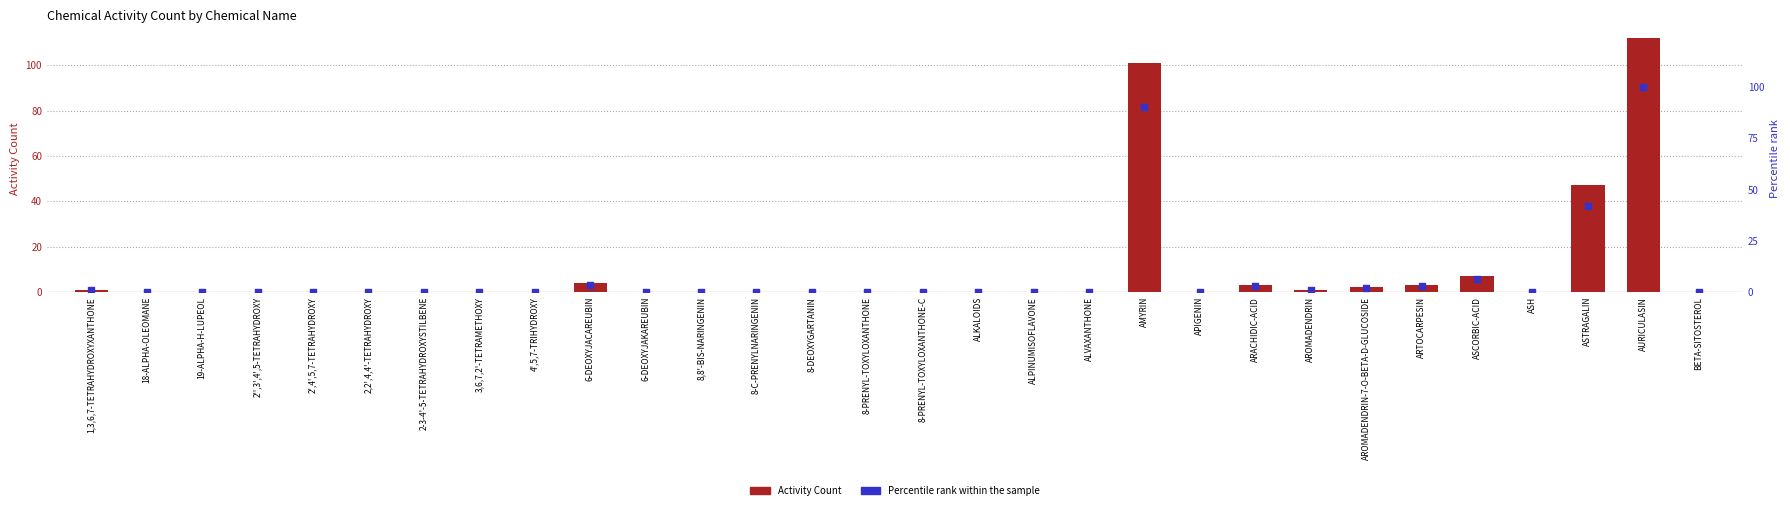

At how many categories does at least one series exceed 23?

3